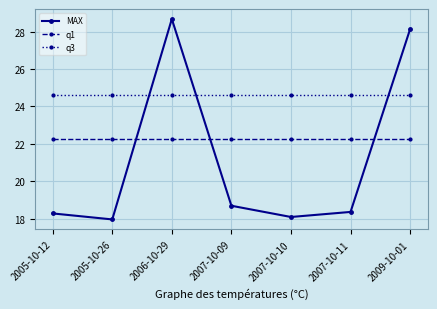

What is the label of the 1st point from the right?

2009-10-01